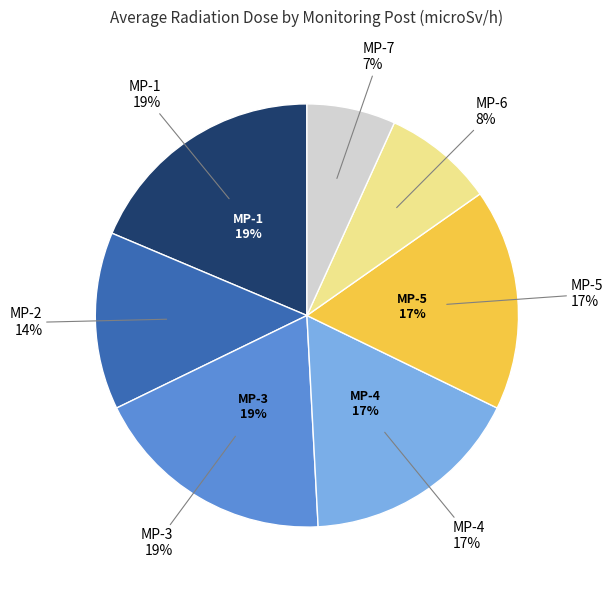

Rank the categories by value from lowest to highest.

MP-7, MP-6, MP-2, MP-4, MP-5, MP-1, MP-3